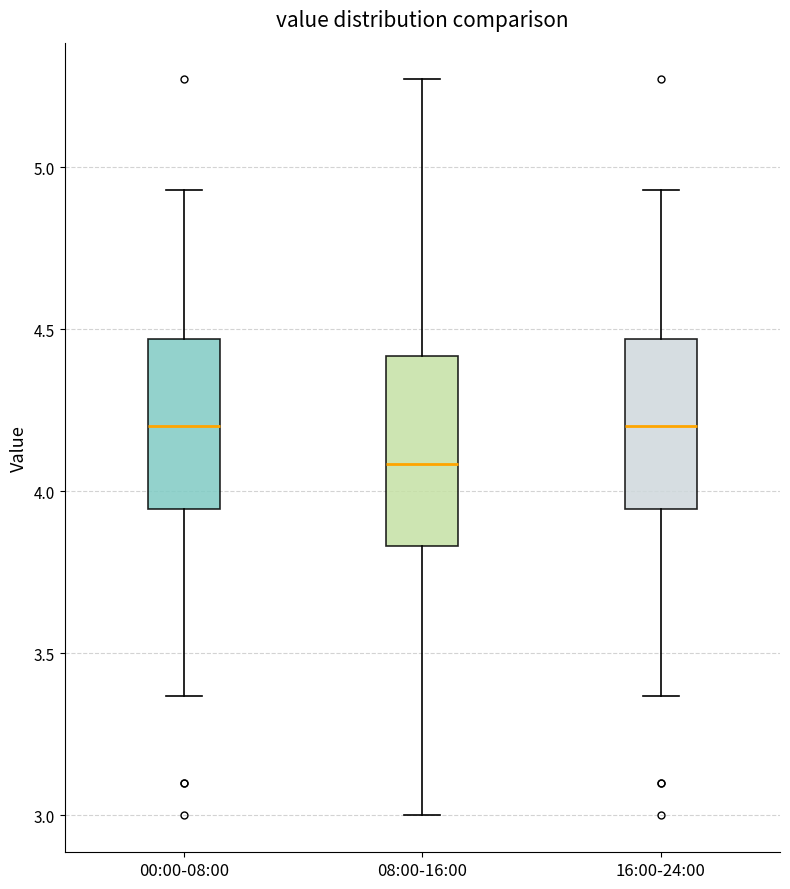

Where does the upper whisker of the box for 08:00-16:00 end on the y-axis? The values are not printed on the chart, so give them approximately, as read against the axis.

5.25